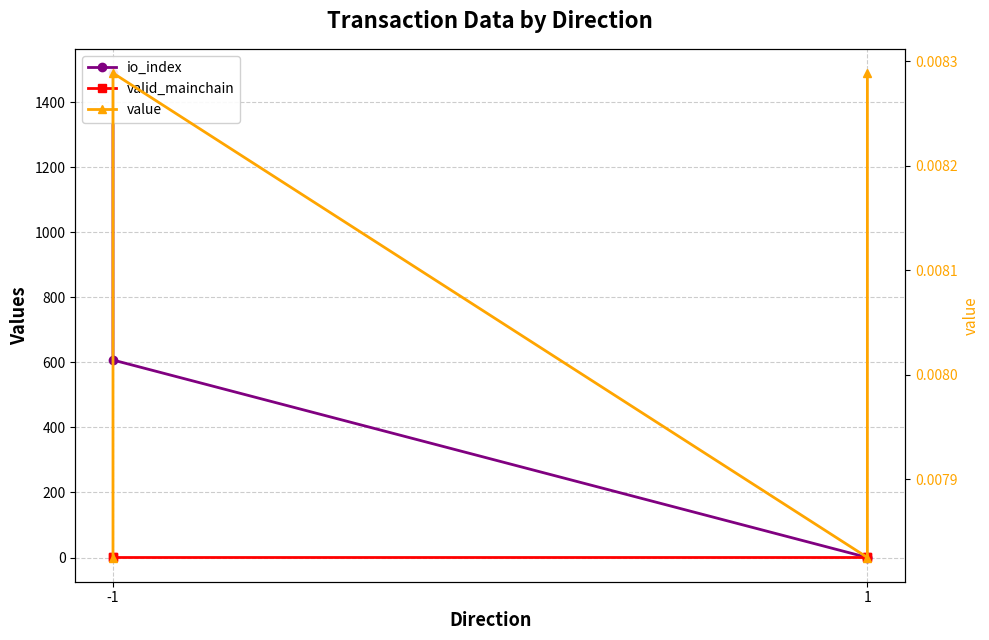

True or false: valid_mainchain and io_index intersect in this chart.

True